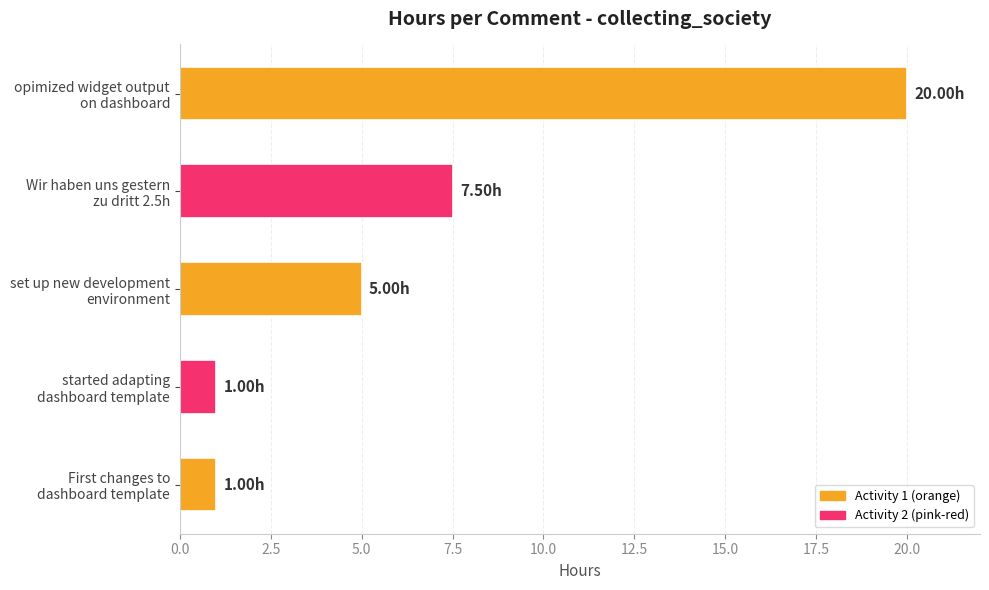

Which category has the highest value across all series?

opimized widget output
on dashboard